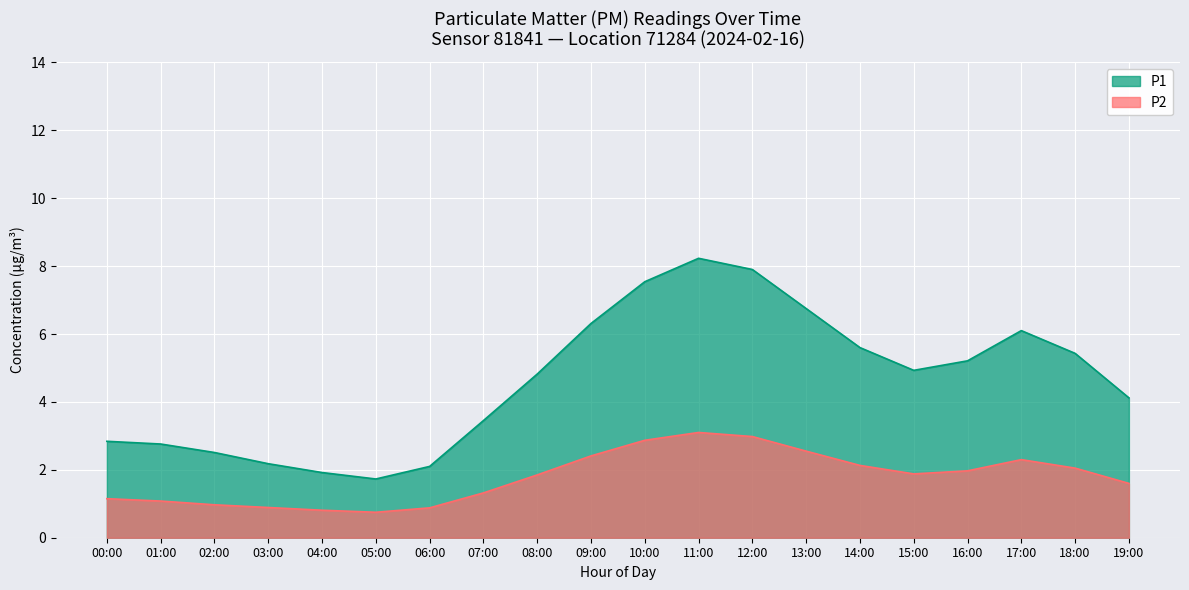

What is the sum of the P1 values at 02:00 and 18:00?

7.9